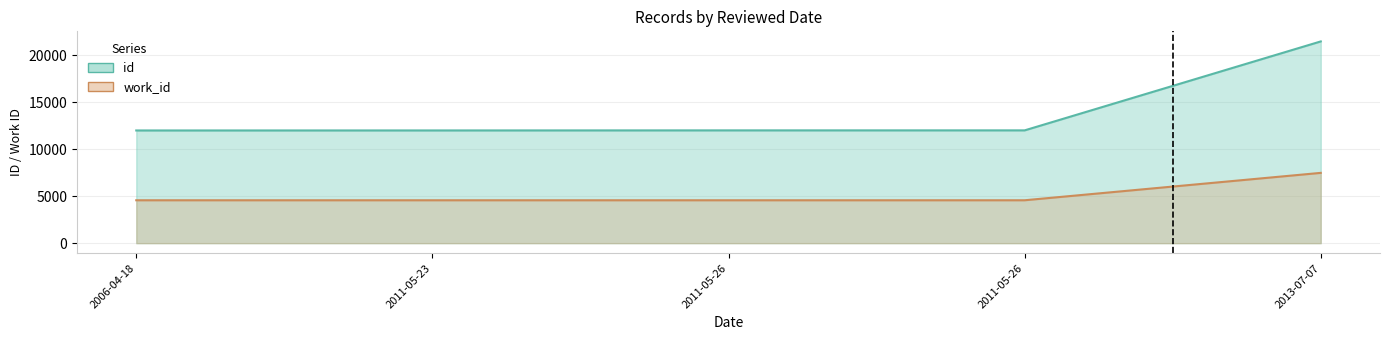

How many values in the id series are below 12002?

2